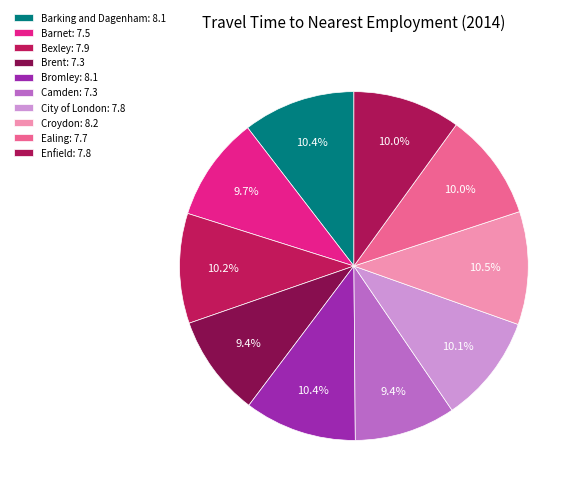

Count the number of slices in the pie.

10